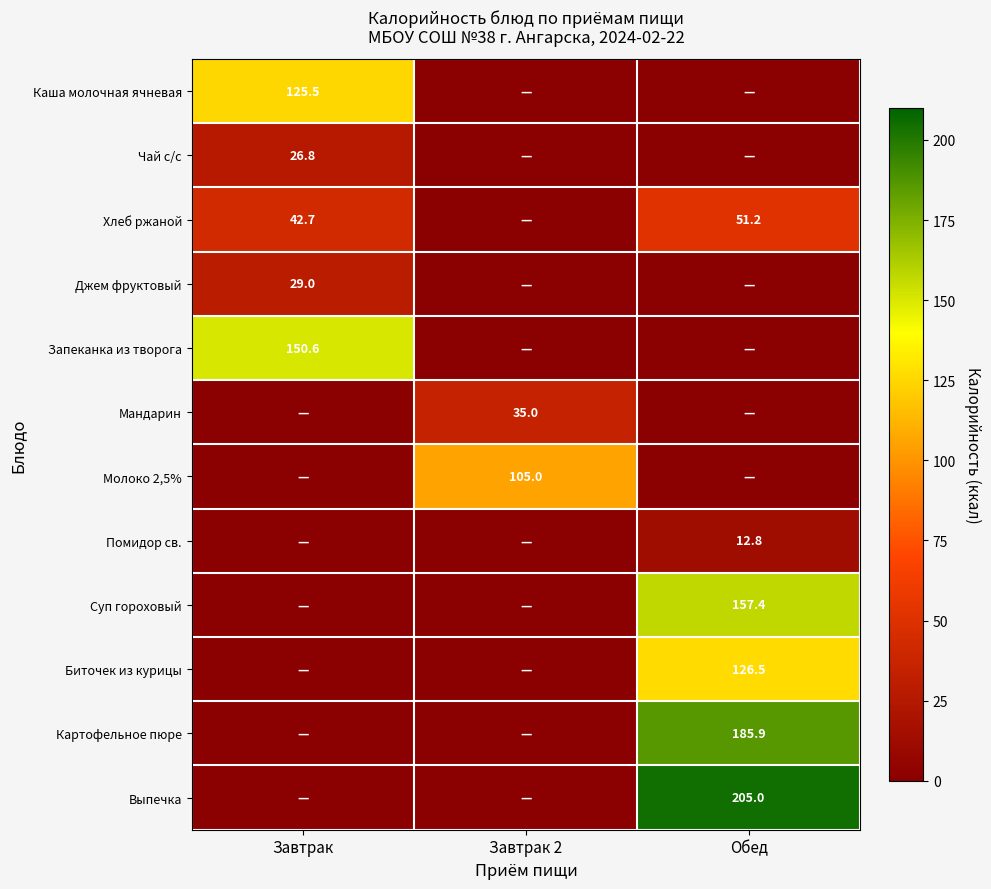

The Запеканка из творога series shows 150.6 at Завтрак. True or false?

True